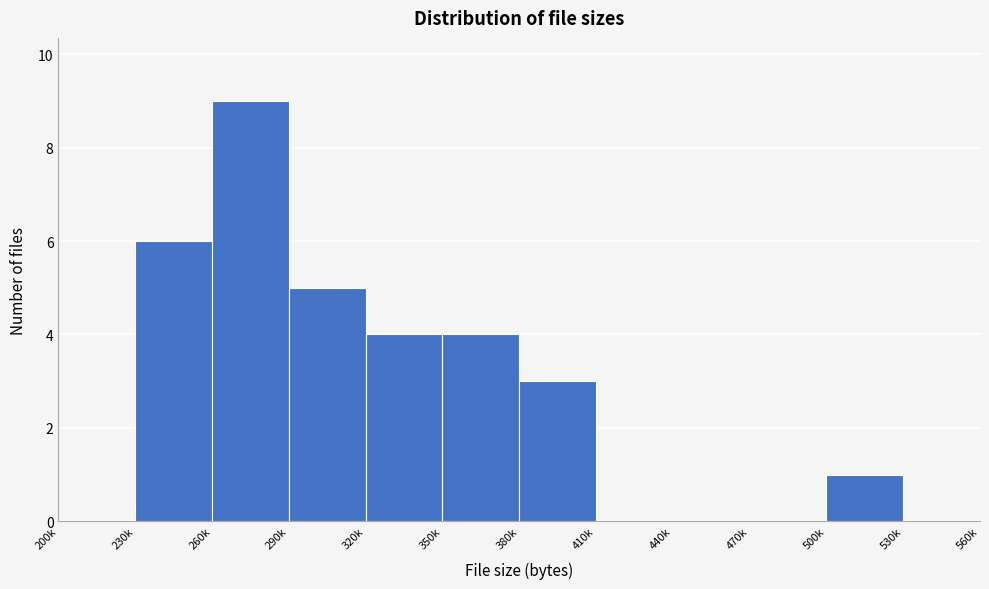

True or false: the data shows 0 at 410k.

True